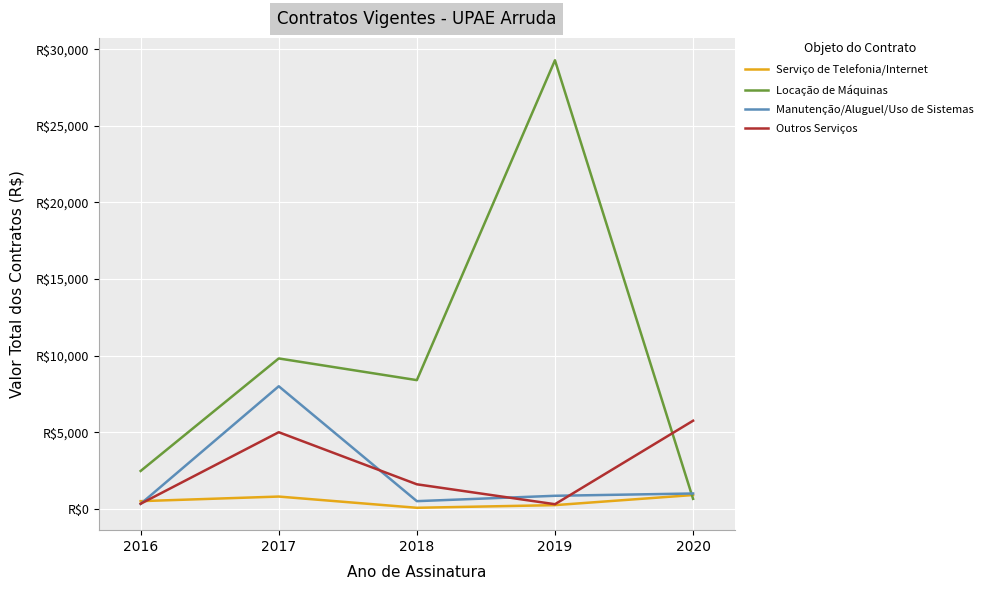

Is the value of Manutenção/Aluguel/Uso de Sistemas at 2019 greater than the value of Serviço de Telefonia/Internet at 2019?

Yes